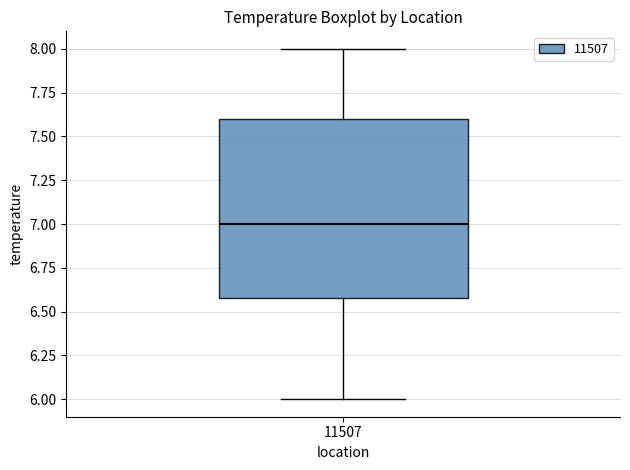

Where is the upper edge of the box at x = 11507 on the y-axis? The values are not printed on the chart, so give them approximately, as read against the axis.

7.6